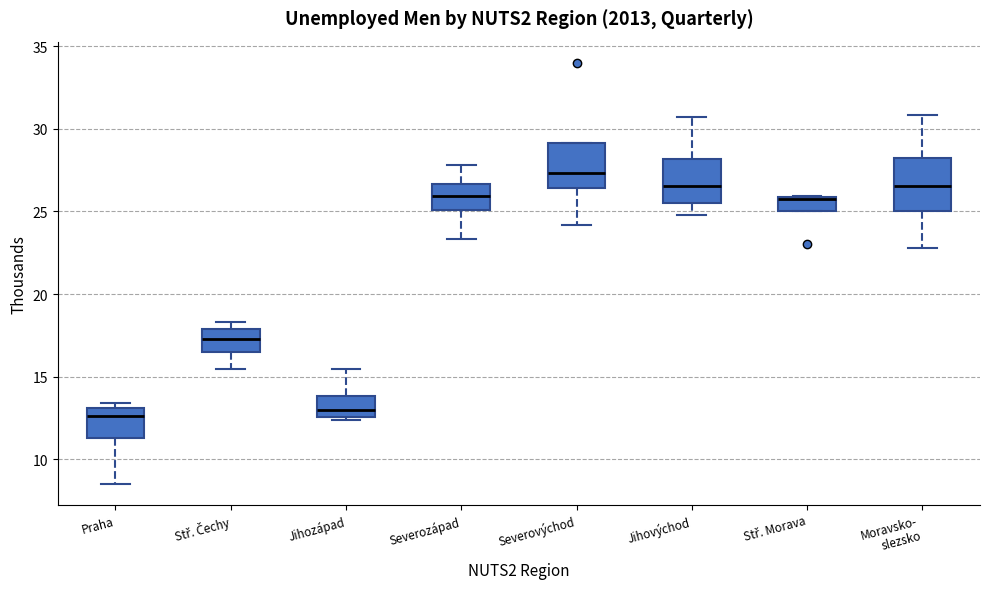

Reading left to right, transcribe this box plot: for each box, give where its median line is, the range the box spans, and where its two whiskers end, as read against the y-axis. The values are not printed on the chart, so give them approximately, as read against the axis.

Praha: median 12.5, box 11.5 to 13.0, whiskers 8.5 to 13.5
Stř. Čechy: median 17.5, box 16.5 to 18.0, whiskers 15.5 to 18.5
Jihozápad: median 13.0, box 12.5 to 14.0, whiskers 12.5 (just below the box's lower edge) to 15.5
Severozápad: median 26.0, box 25.0 to 26.5, whiskers 23.5 to 28.0
Severovýchod: median 27.5, box 26.5 to 29.0, whiskers 24.0 to 29.0
Jihovýchod: median 26.5, box 25.5 to 28.0, whiskers 25.0 to 30.5
Stř. Morava: median 26.0 (drawn on the box's upper edge), box 25.0 to 26.0, whiskers 25.0 to 26.0
Moravsko- slezsko: median 26.5, box 25.0 to 28.0, whiskers 23.0 to 31.0